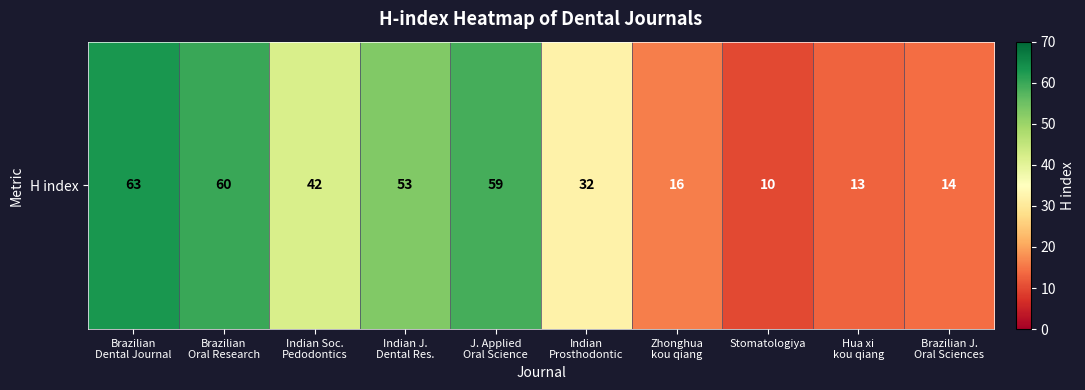

What is the difference between the maximum and second lowest values?

50